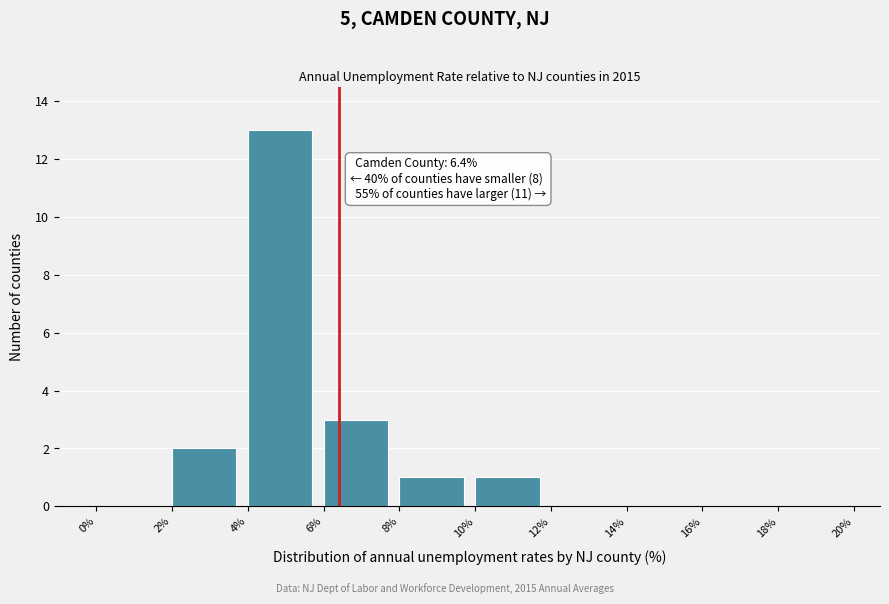

Which range on the x-axis has the tallest bar?

4% to 6%